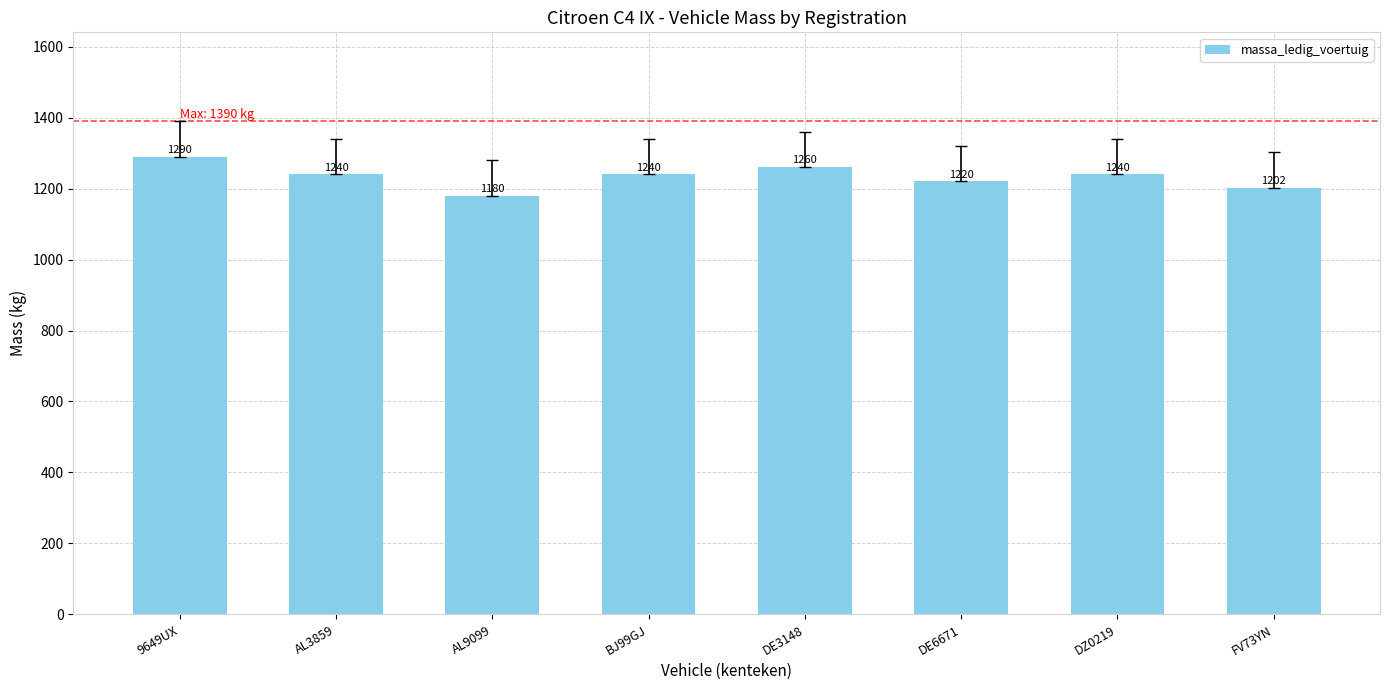

What is the average value?

1234